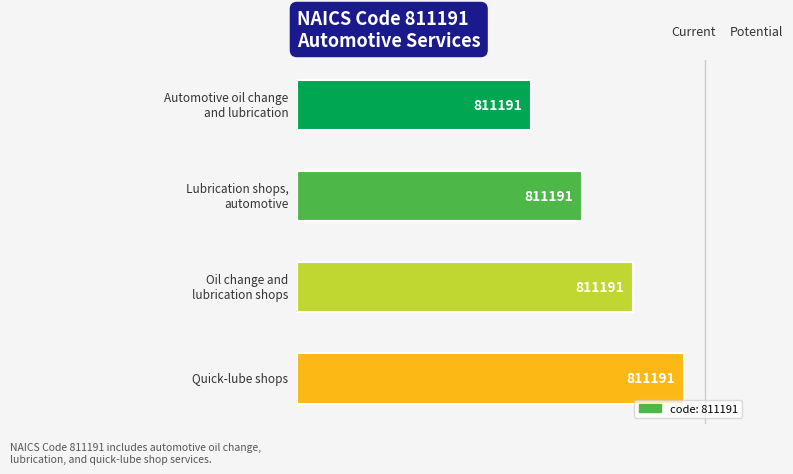

Are the bars grouped side by side (vs. stacked)?

No